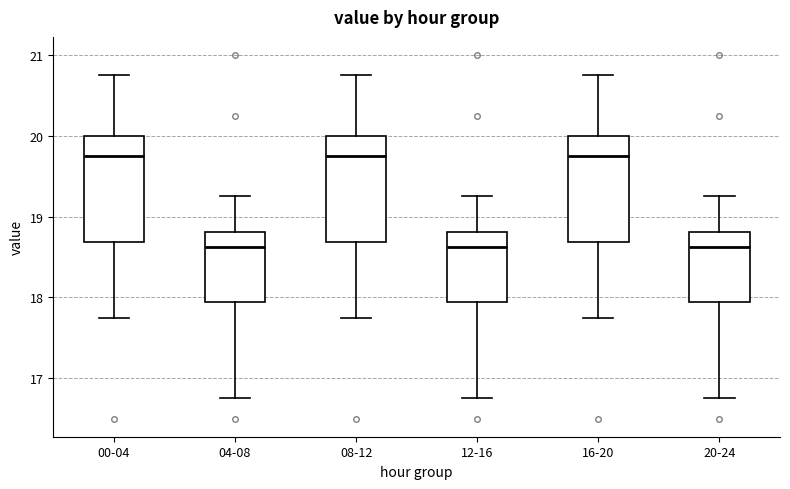

Where is the upper edge of the box for 08-12 on the y-axis? The values are not printed on the chart, so give them approximately, as read against the axis.

20.0